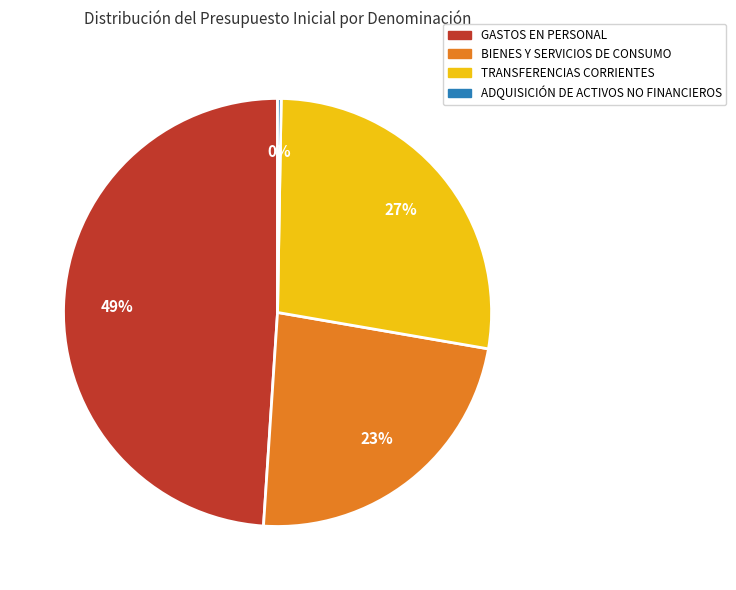

What is the largest slice in the pie chart?

GASTOS EN PERSONAL